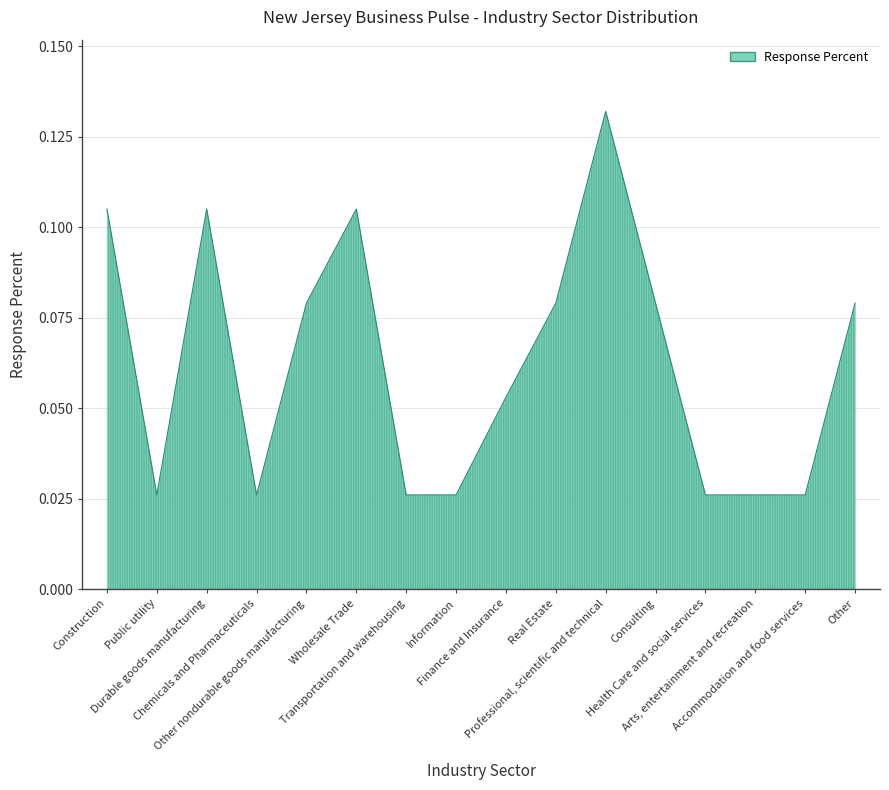

Does the chart have visible grid lines?

Yes